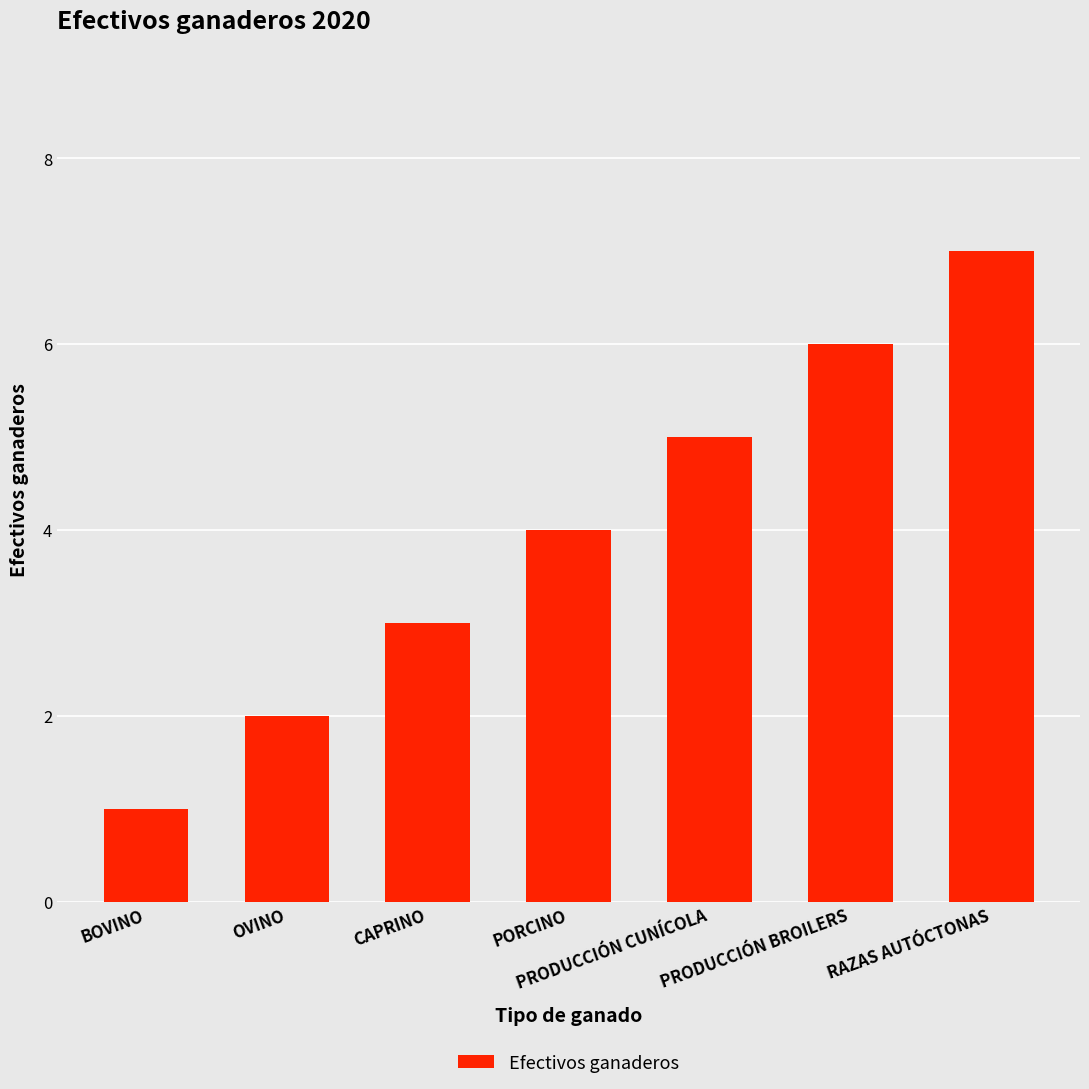

How many values are between 2 and 6?

5